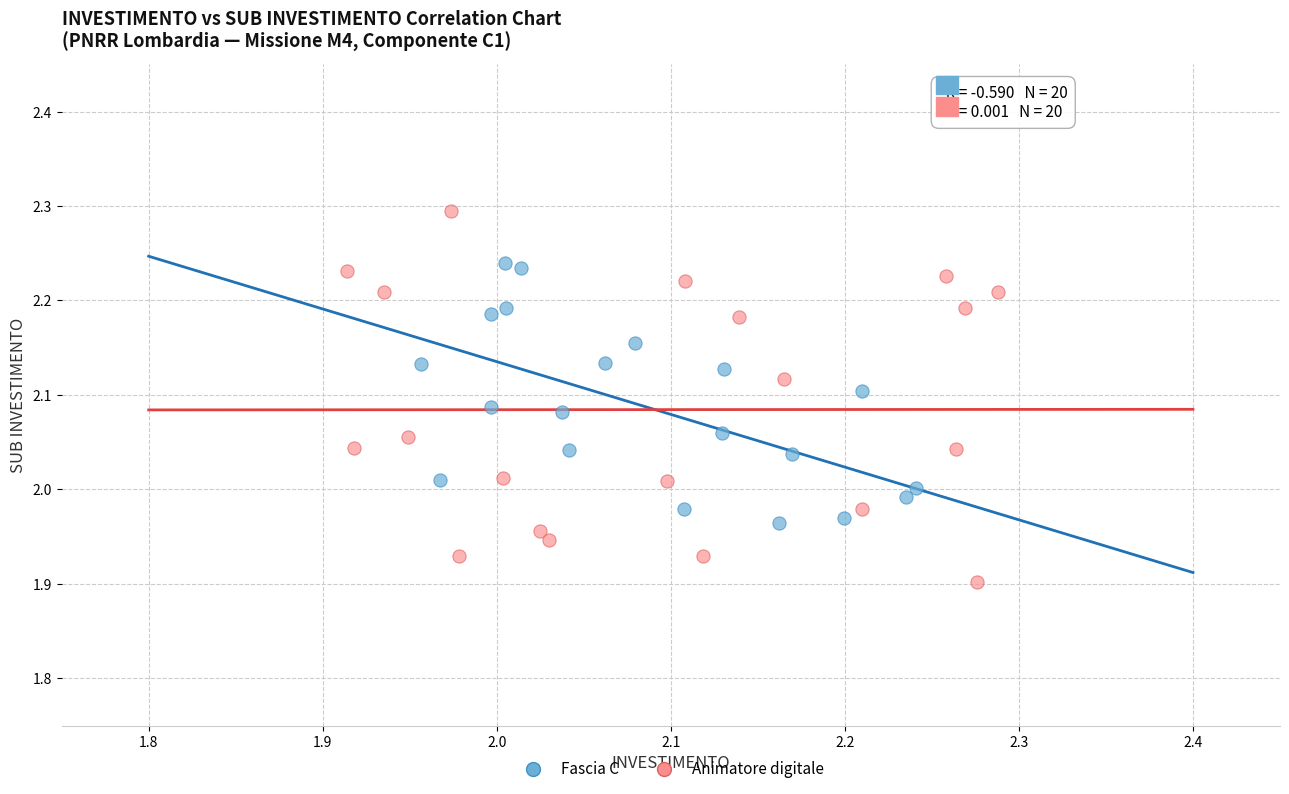

Which series has the widest spread of Y values?

Animatore digitale